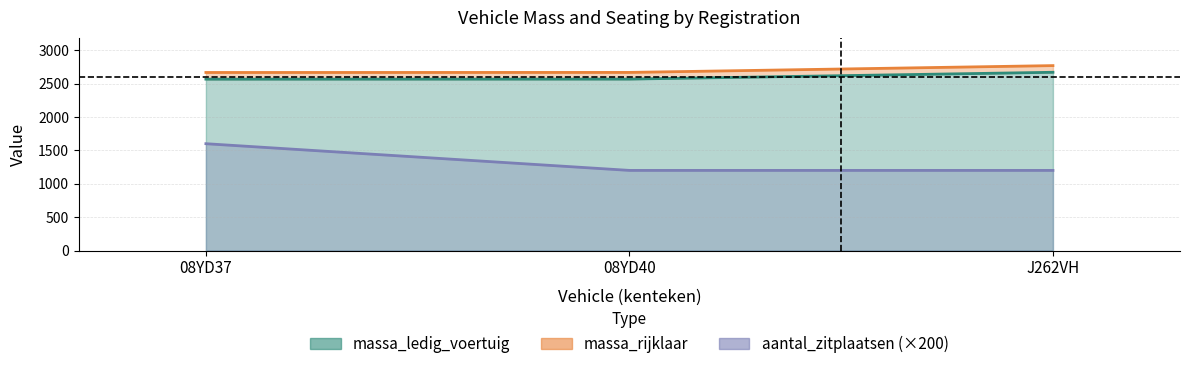

List the labels in order of massa_rijklaar value, largest first.

J262VH, 08YD40, 08YD37